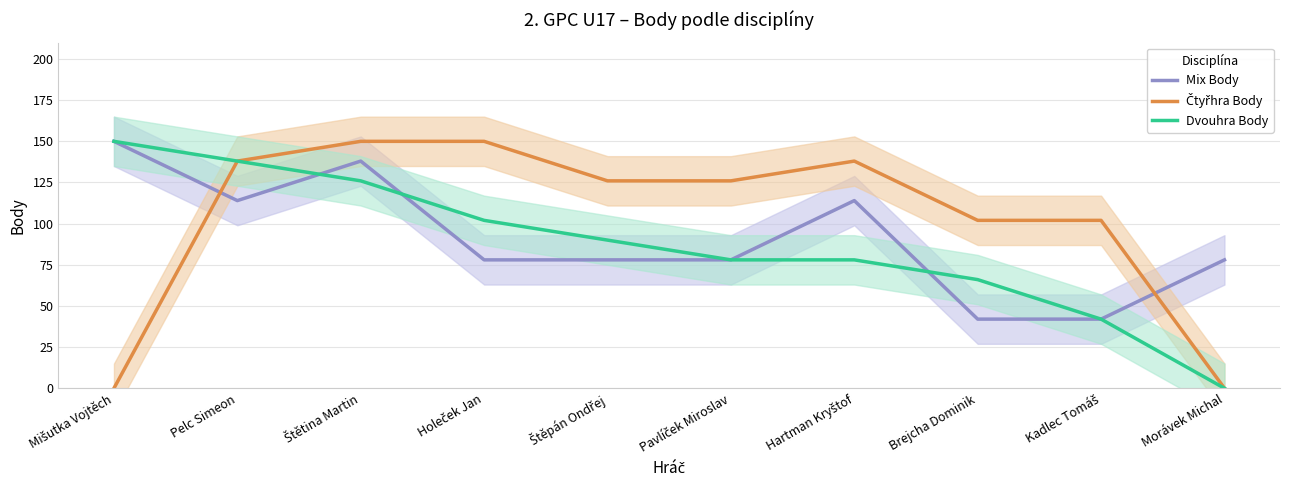

The Mix Body series shows 46 at Hartman Kryštof. True or false?

False